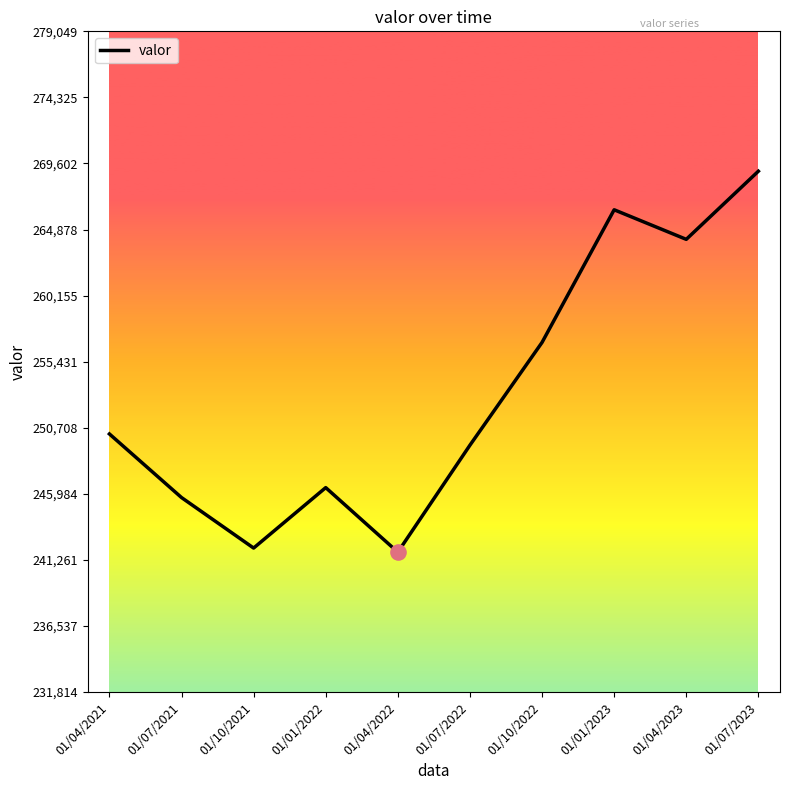

What is the ratio of the value at 01/10/2022 to the value at 01/01/2022?

1.0